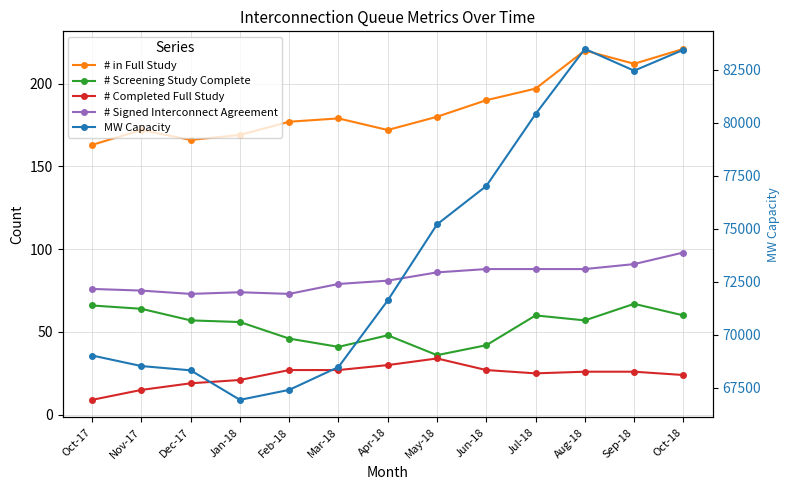

At which label is # Completed Full Study closest to 21?

Jan-18